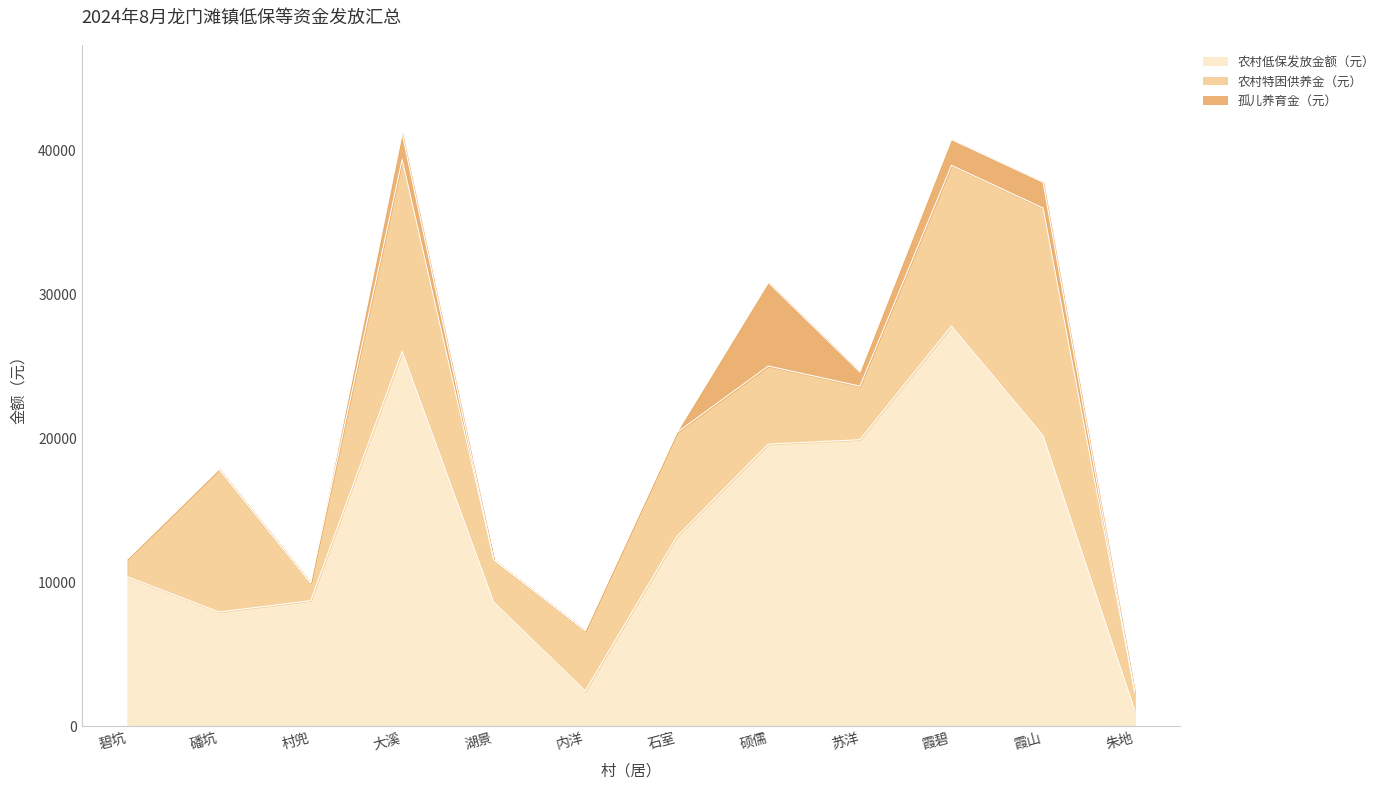

What is the average value of the 孤儿养育金（元） series?

1012